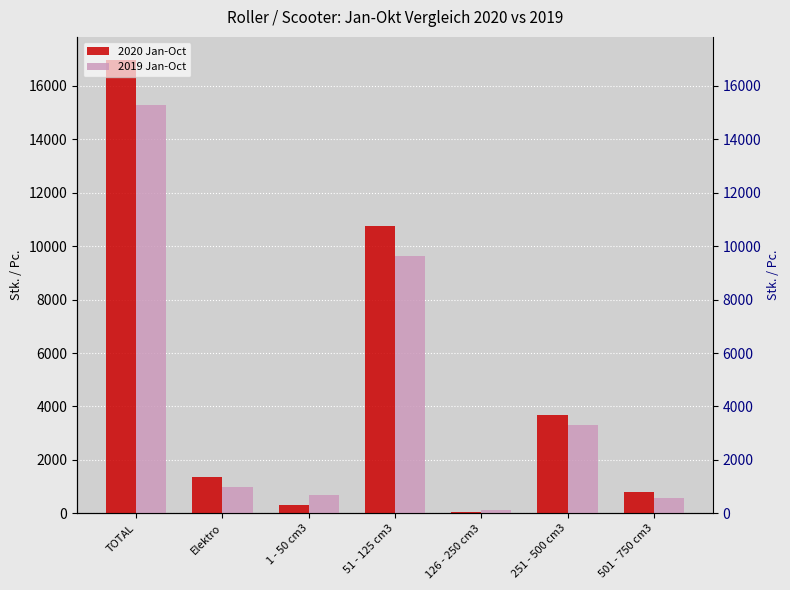

Reading left to right, transcribe all the data shown in this chart.

2020 Jan-Oct: 16987	1369	328	10746	62	3683	799
2019 Jan-Oct: 15297	998	666	9646	110	3292	585